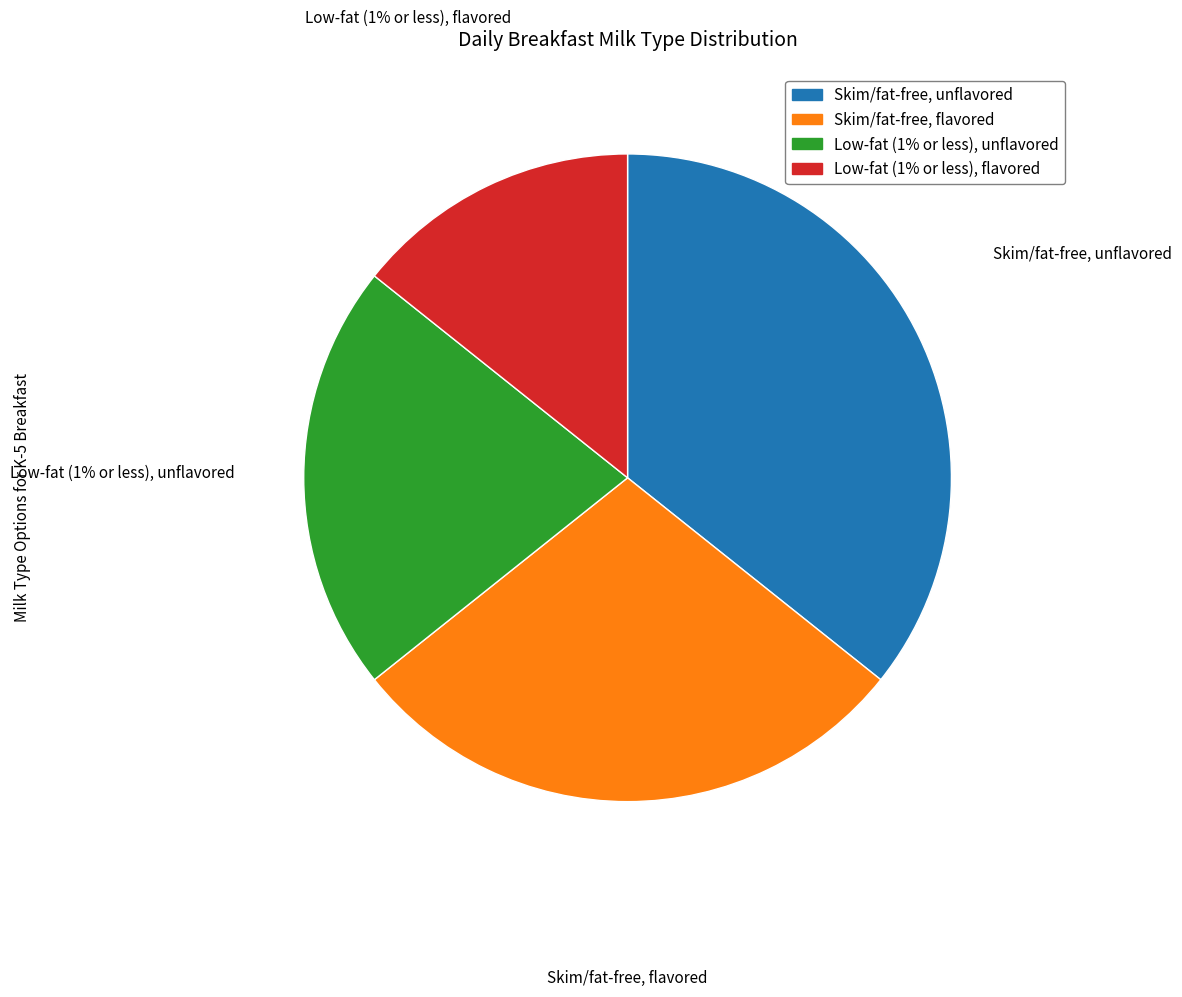

Which slice is the largest?

Skim/fat-free, unflavored